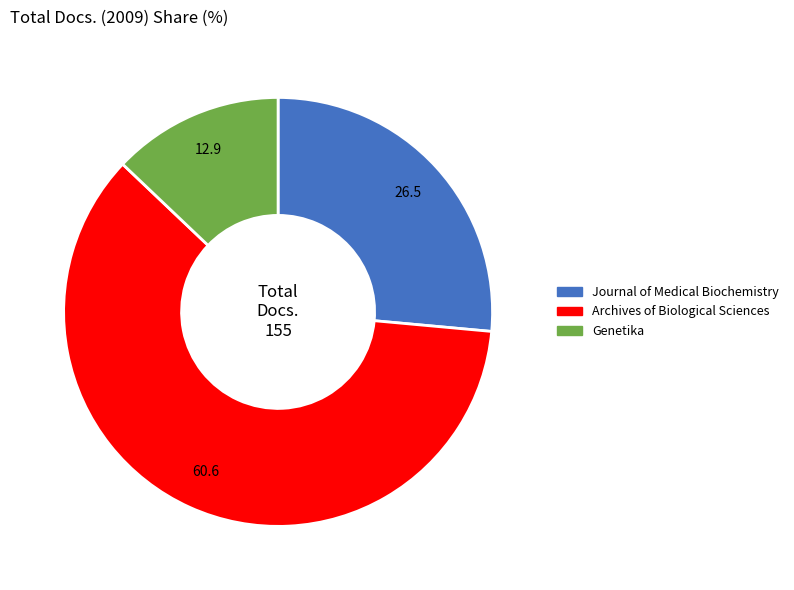

Rank the categories by value from lowest to highest.

Genetika, Journal of Medical Biochemistry, Archives of Biological Sciences